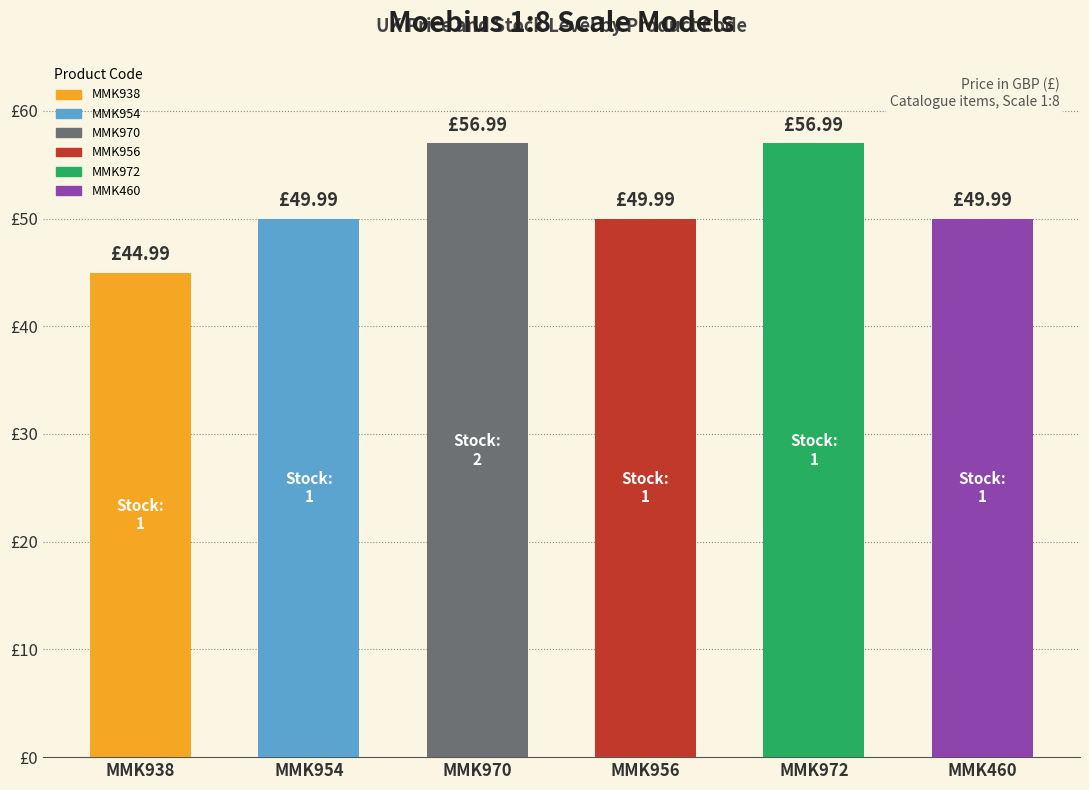

What position from the left is MMK972?

5